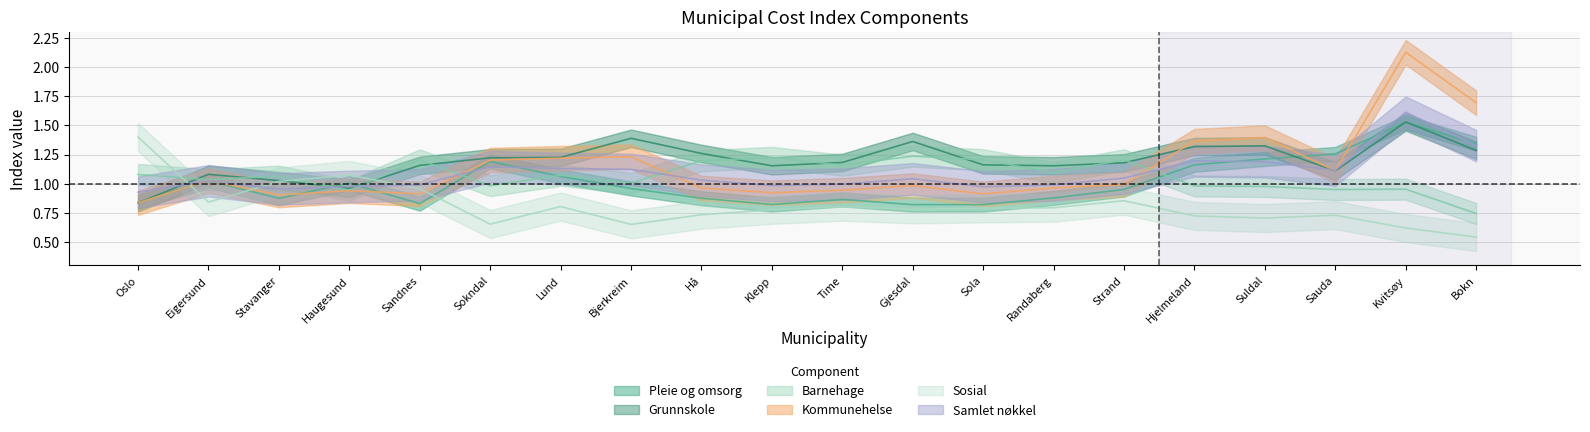

Read the Barnehage value at Hjelmeland.

1.0